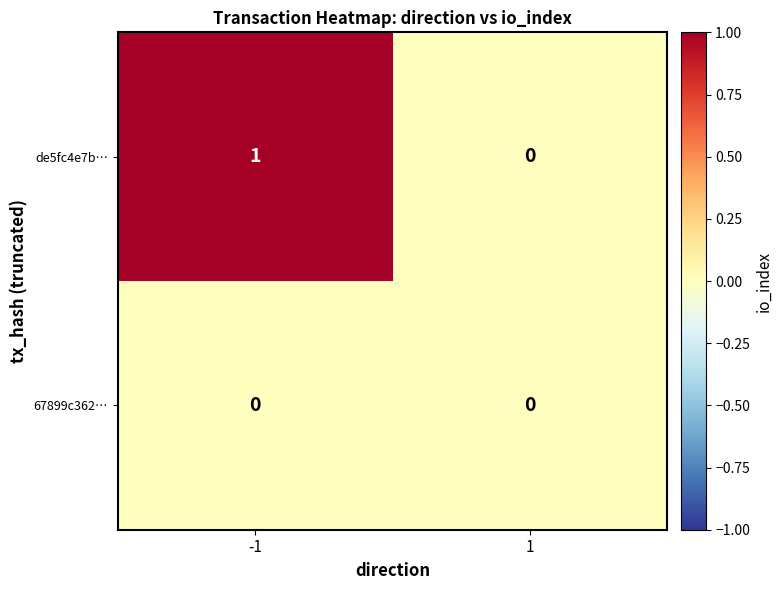

Between -1 and 1, which series saw the biggest shift?

de5fc4e7b…